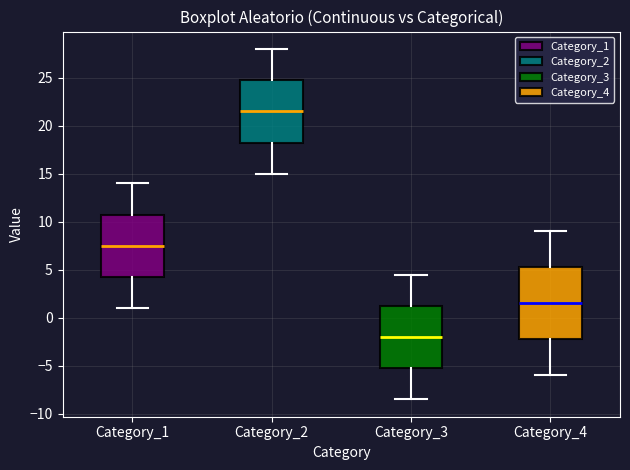

Where does the upper whisker of the box for Category_2 end on the y-axis? The values are not printed on the chart, so give them approximately, as read against the axis.

28.0